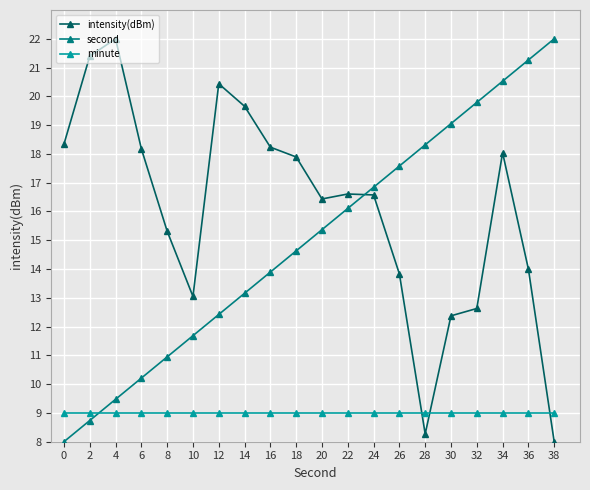

Does the chart have visible grid lines?

Yes